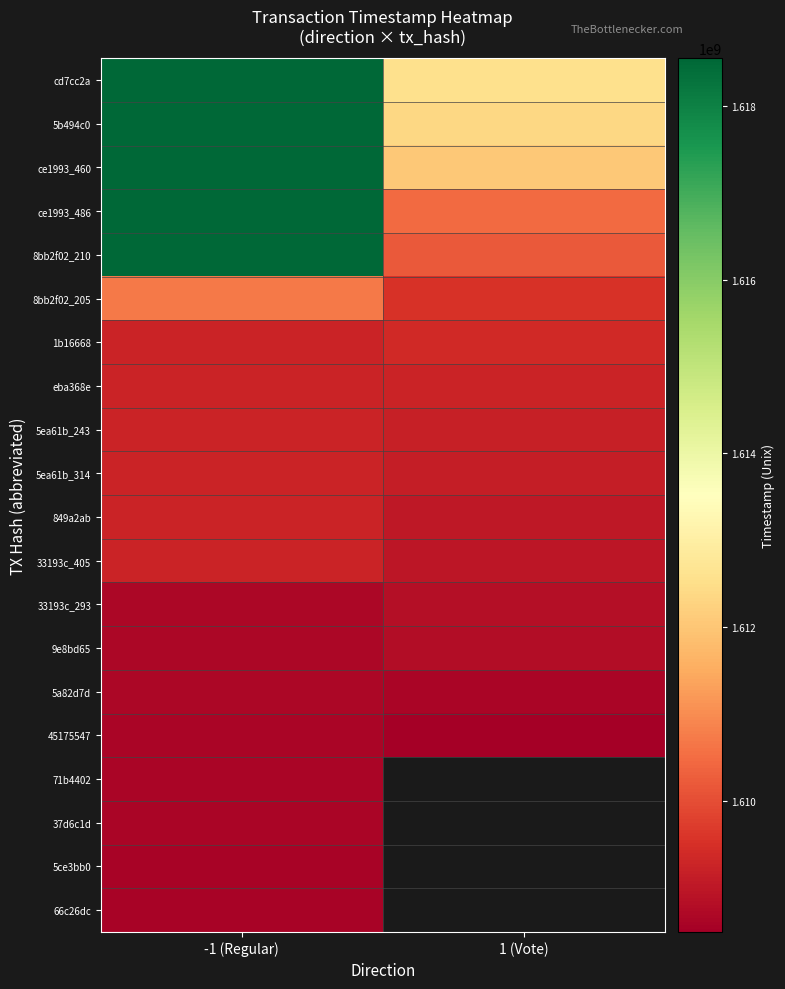

Where is 66c26dc nearest to the value 1608577227?

-1 (Regular)